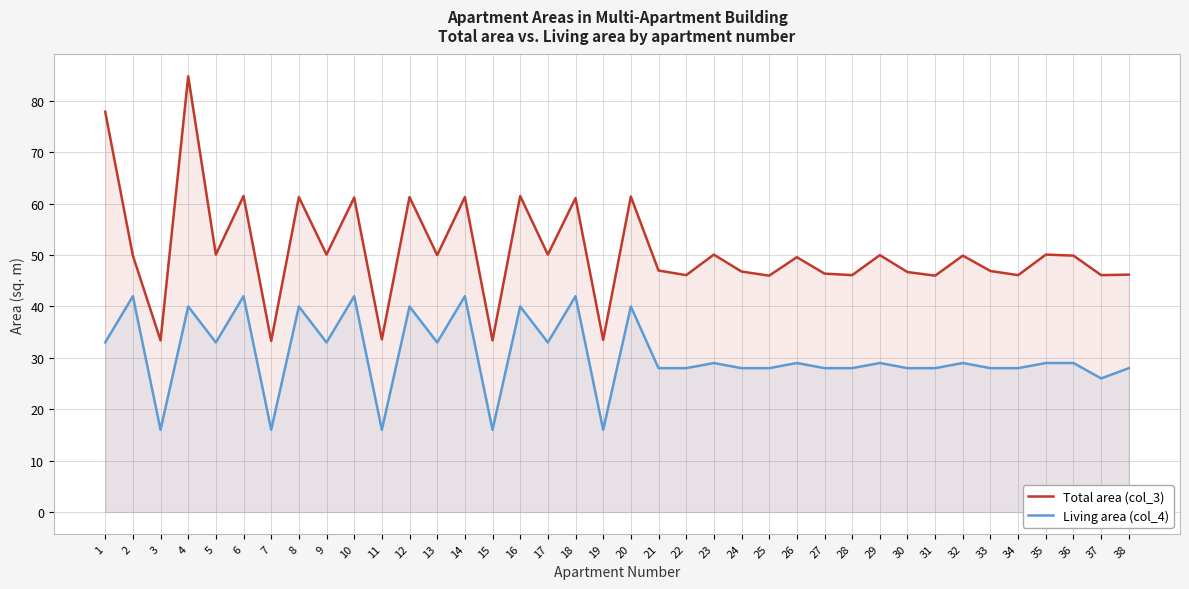

How many categories are shown in the chart?

38